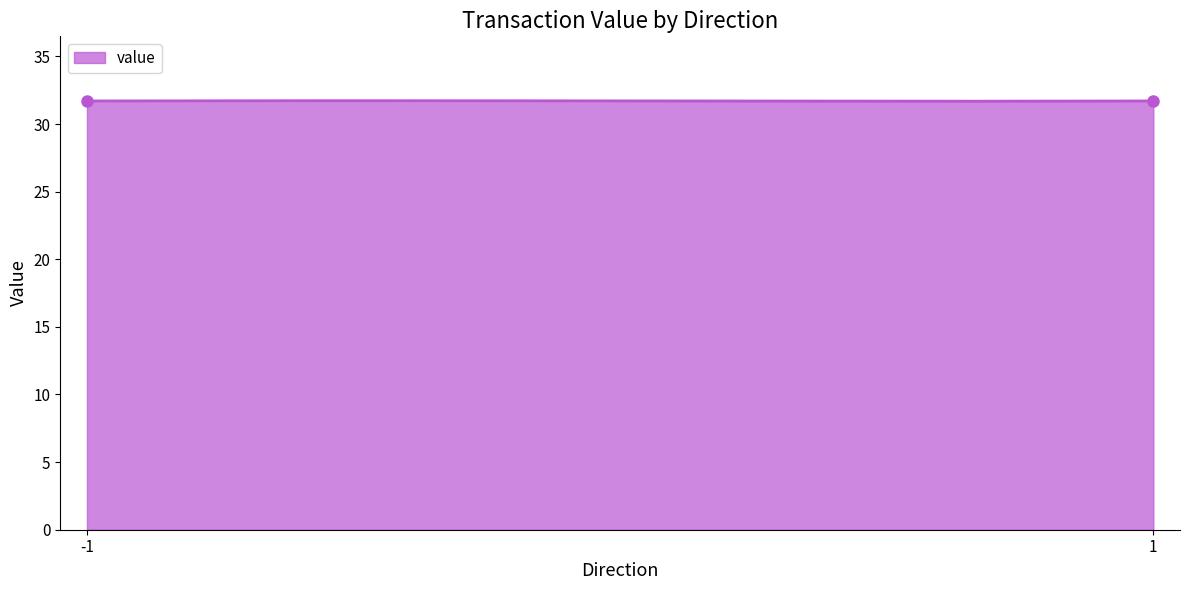

What is the greatest value displayed?

31.7